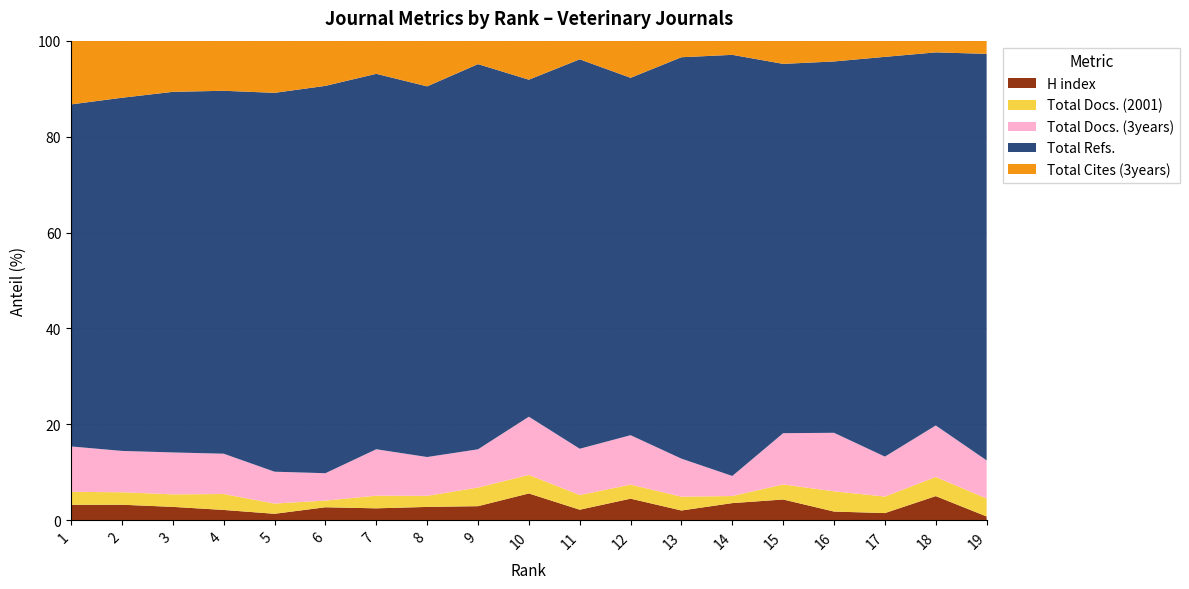

Reading left to right, list all the values displayed in this chart.

H index: 110	95	132	91	148	82	73	121	44	42	99	60	32	85	69	16	21	62	34
Total Docs. (2001): 92	76	123	140	232	42	77	100	58	29	137	39	45	35	50	37	48	49	160
Total Docs. (3years): 322	252	412	354	723	172	283	351	119	91	432	137	124	99	170	107	116	132	338
Total Refs.: 2426	2153	3544	3187	8598	2434	2288	3350	1199	527	3635	991	1309	2080	1225	679	1161	956	3609
Total Cites (3years): 452	348	503	440	1184	284	202	413	73	61	174	103	54	70	77	38	47	30	117